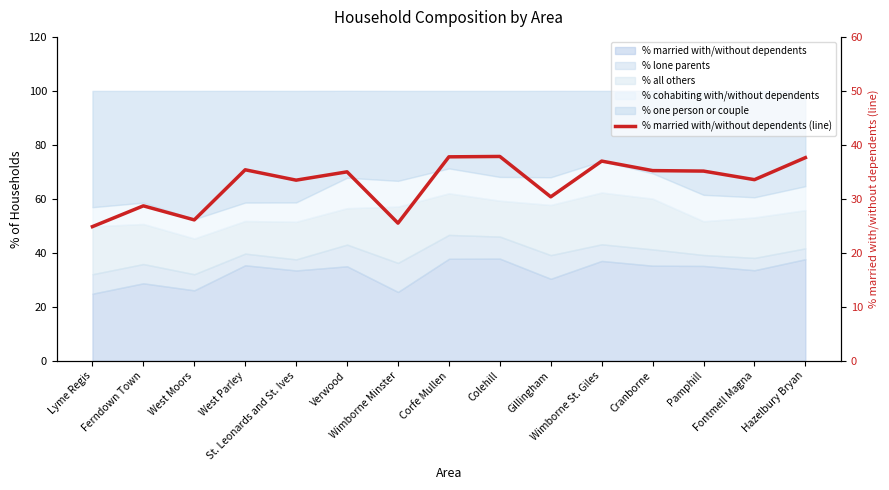

Rank the categories by value from lowest to highest.

Lyme Regis, Wimborne Minster, West Moors, Ferndown Town, Gillingham, St. Leonards and St. Ives, Fontmell Magna, Verwood, Pamphill, Cranborne, West Parley, Wimborne St. Giles, Hazelbury Bryan, Corfe Mullen, Colehill